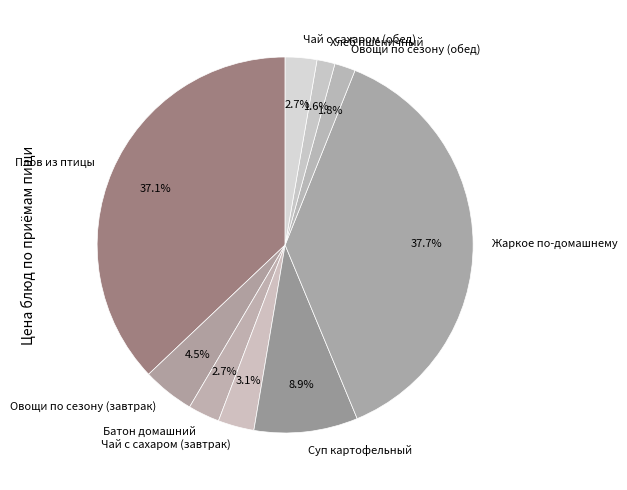

Do Овощи по сезону (завтрак) and Жаркое по-домашнему together represent more than half of the pie?

No